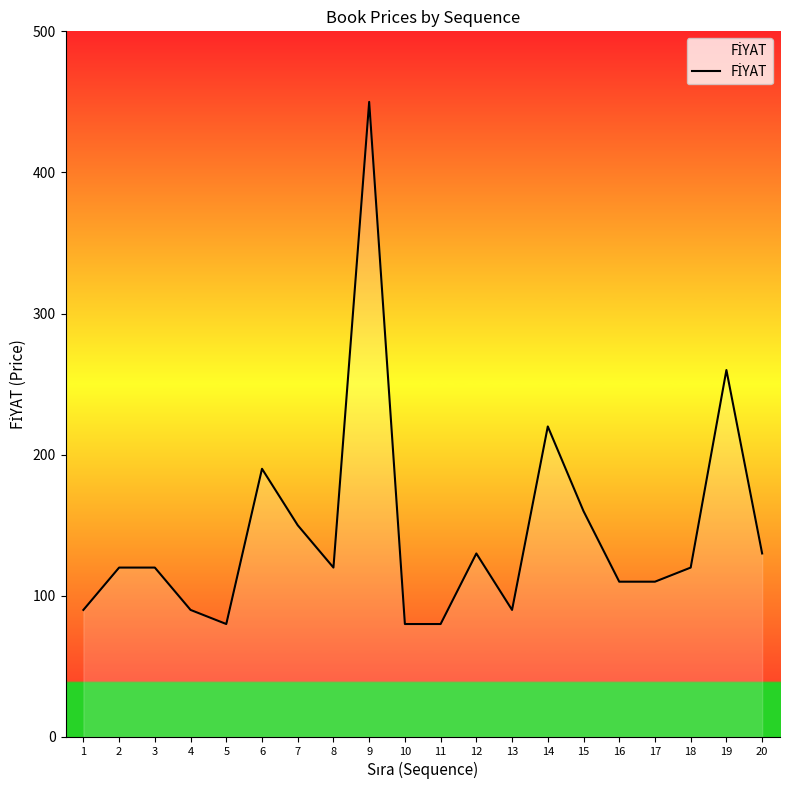

What is the ratio of the value at 1 to the value at 6?

0.5